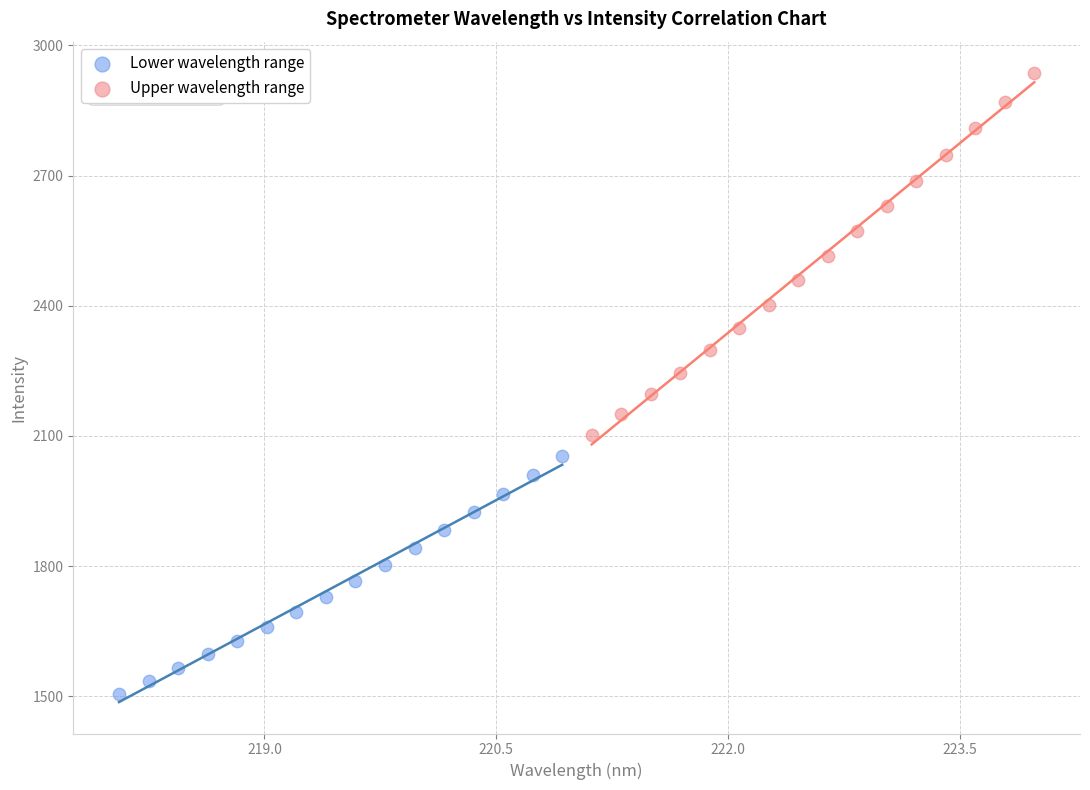

Which series has the widest spread of Y values?

Upper wavelength range